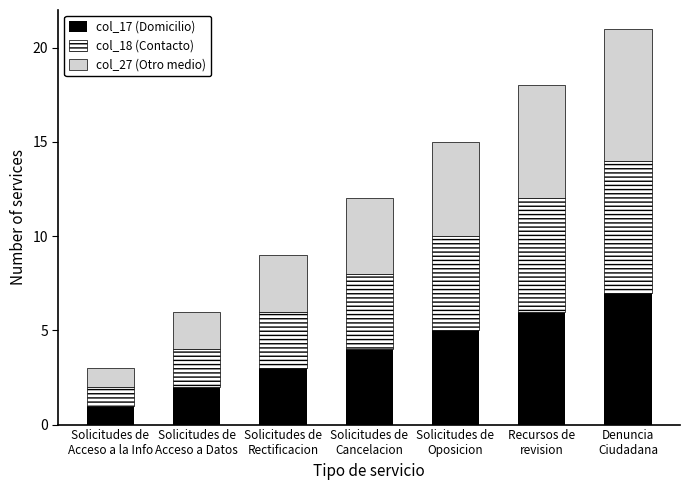

The value of col_17 (Domicilio) at Solicitudes de
Rectificacion is 3. True or false?

True